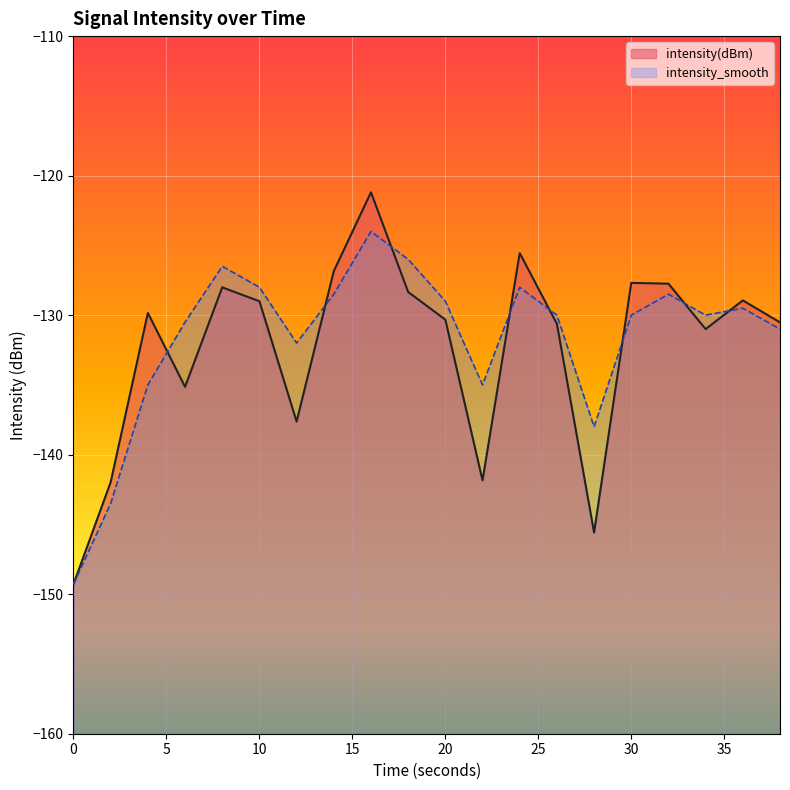

What is the sum of the intensity_smooth values at 22 and 20?

-264.0